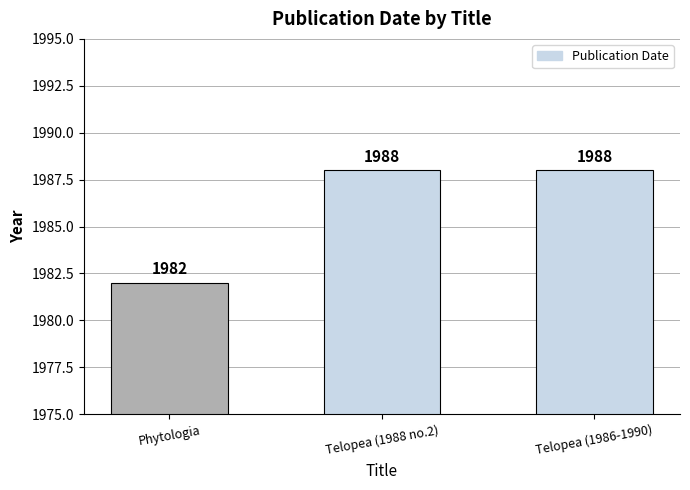

Reading right to left, extract all data points from this chart.

1988	1988	1982